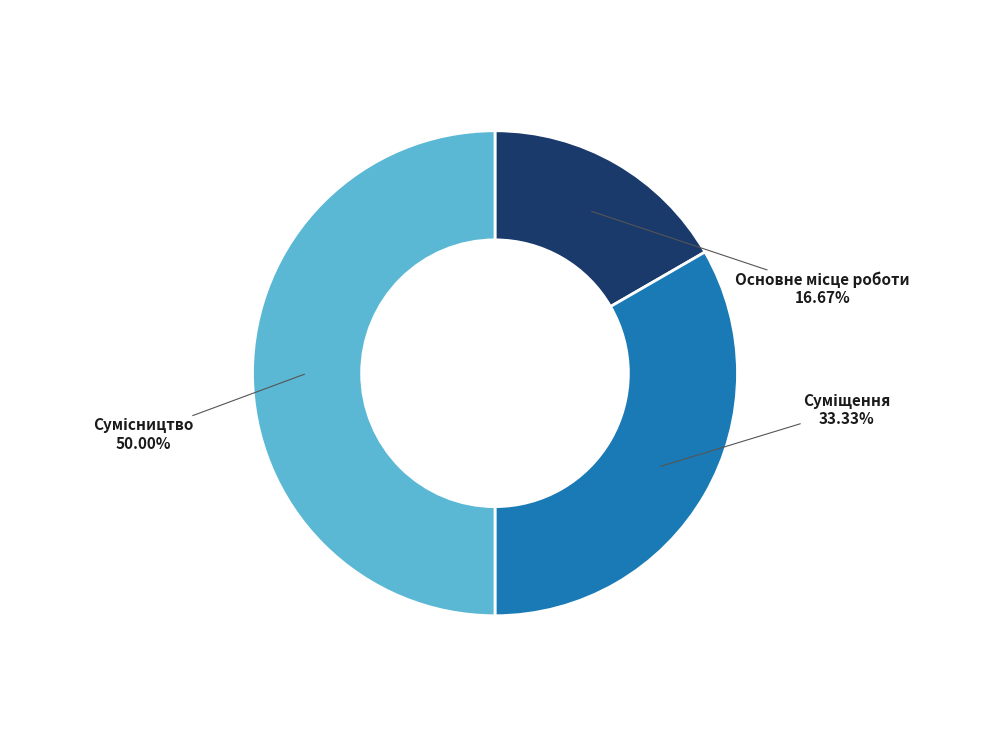

How many segments does this pie chart have?

3